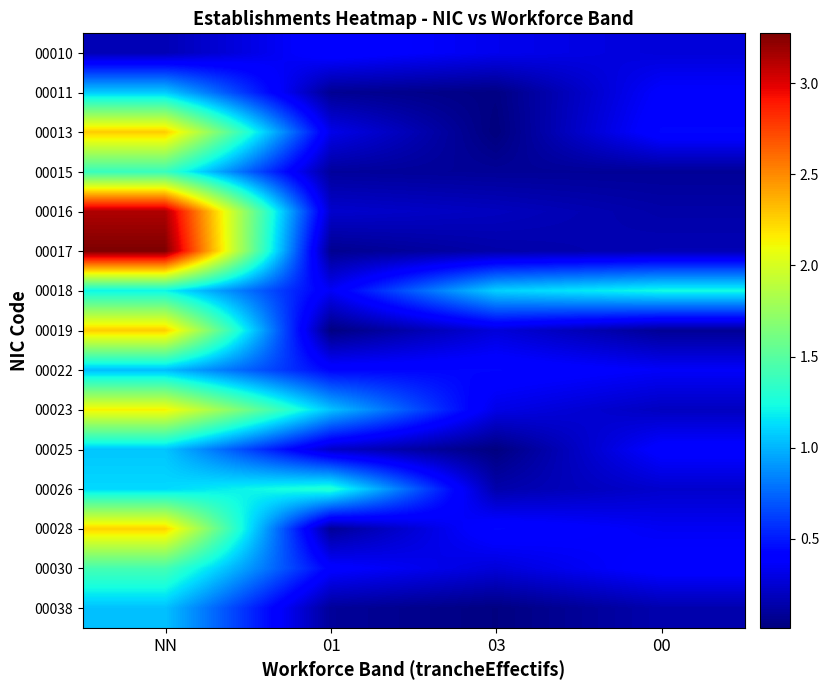

Reading left to right, what are all the values shown in this chart?

00010: NN=0.2	01=0.4	03=0.3	00=0.3
00011: NN=1.1	01=0.1	03=0.0	00=0.4
00013: NN=2.3	01=0.3	03=0.0	00=0.4
00015: NN=1.4	01=0.1	03=0.1	00=0.1
00016: NN=3.1	01=0.2	03=0.2	00=0.1
00017: NN=3.3	01=0.1	03=0.1	00=0.2
00018: NN=1.2	01=0.4	03=1.1	00=1.2
00019: NN=2.3	01=0.0	03=0.3	00=0.1
00022: NN=1.0	01=0.4	03=0.4	00=0.4
00023: NN=2.1	01=1.0	03=0.3	00=0.2
00025: NN=1.1	01=0.2	03=0.0	00=0.4
00026: NN=1.1	01=1.3	03=0.1	00=0.2
00028: NN=2.2	01=0.1	03=0.4	00=0.3
00030: NN=1.4	01=0.4	03=0.3	00=0.4
00038: NN=1.0	01=0.1	03=0.0	00=0.1